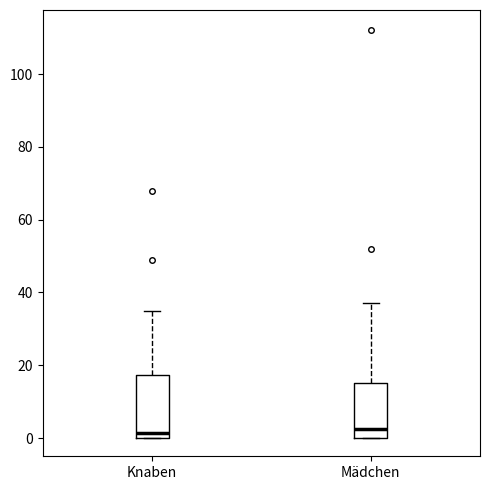

Reading left to right, read every box against the y-axis: the position of its median line, the range the box covers, and the ends of its whiskers. The values are not printed on the chart, so give them approximately, as read against the axis.

Knaben: median 2, box 0 to 18, whiskers 0 to 36
Mädchen: median 2, box 0 to 16, whiskers 0 to 38